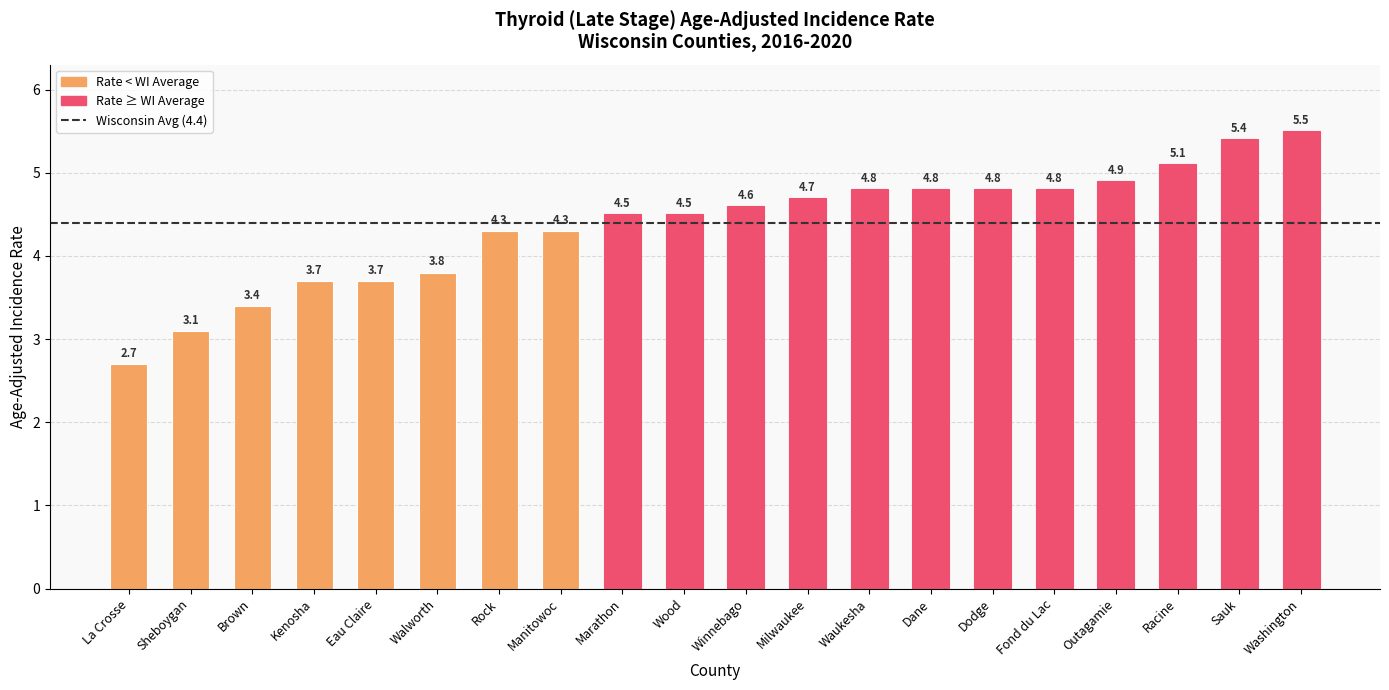

What is the label of the 18th bar from the right?

Brown